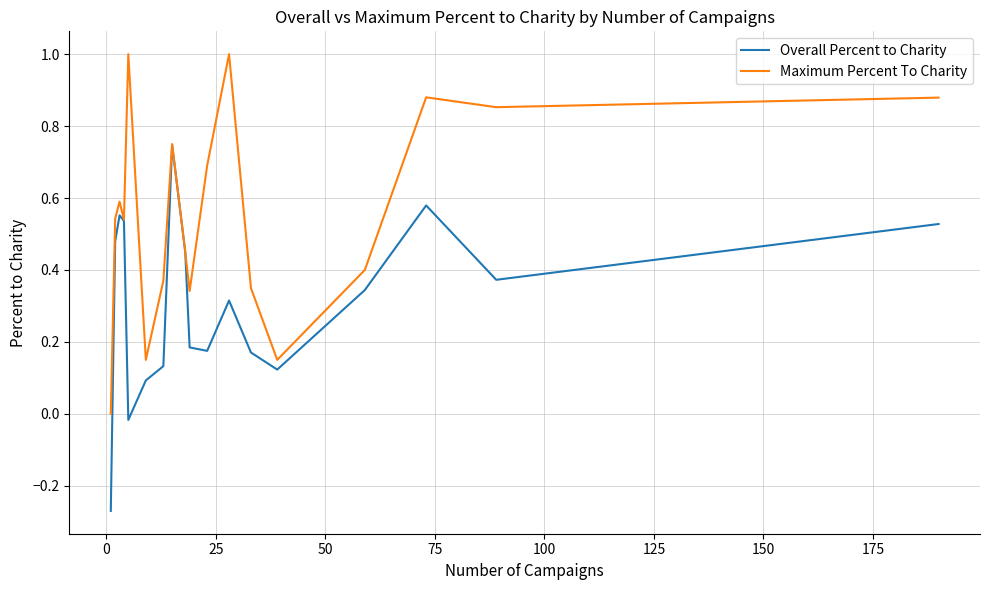

What is the maximum value shown in the chart?

1.0